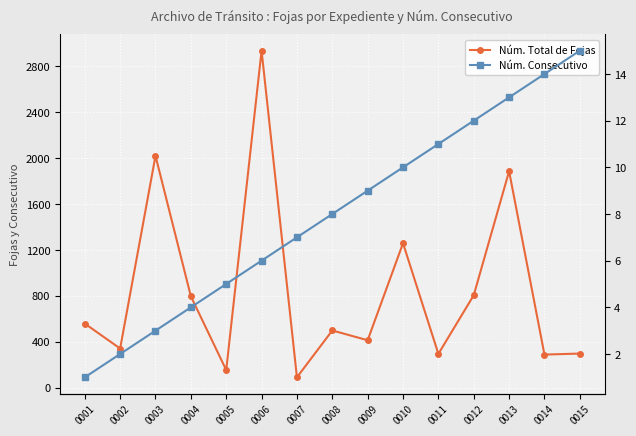

Between 0001 and 0007, which series saw the biggest shift?

Núm. Total de Fojas